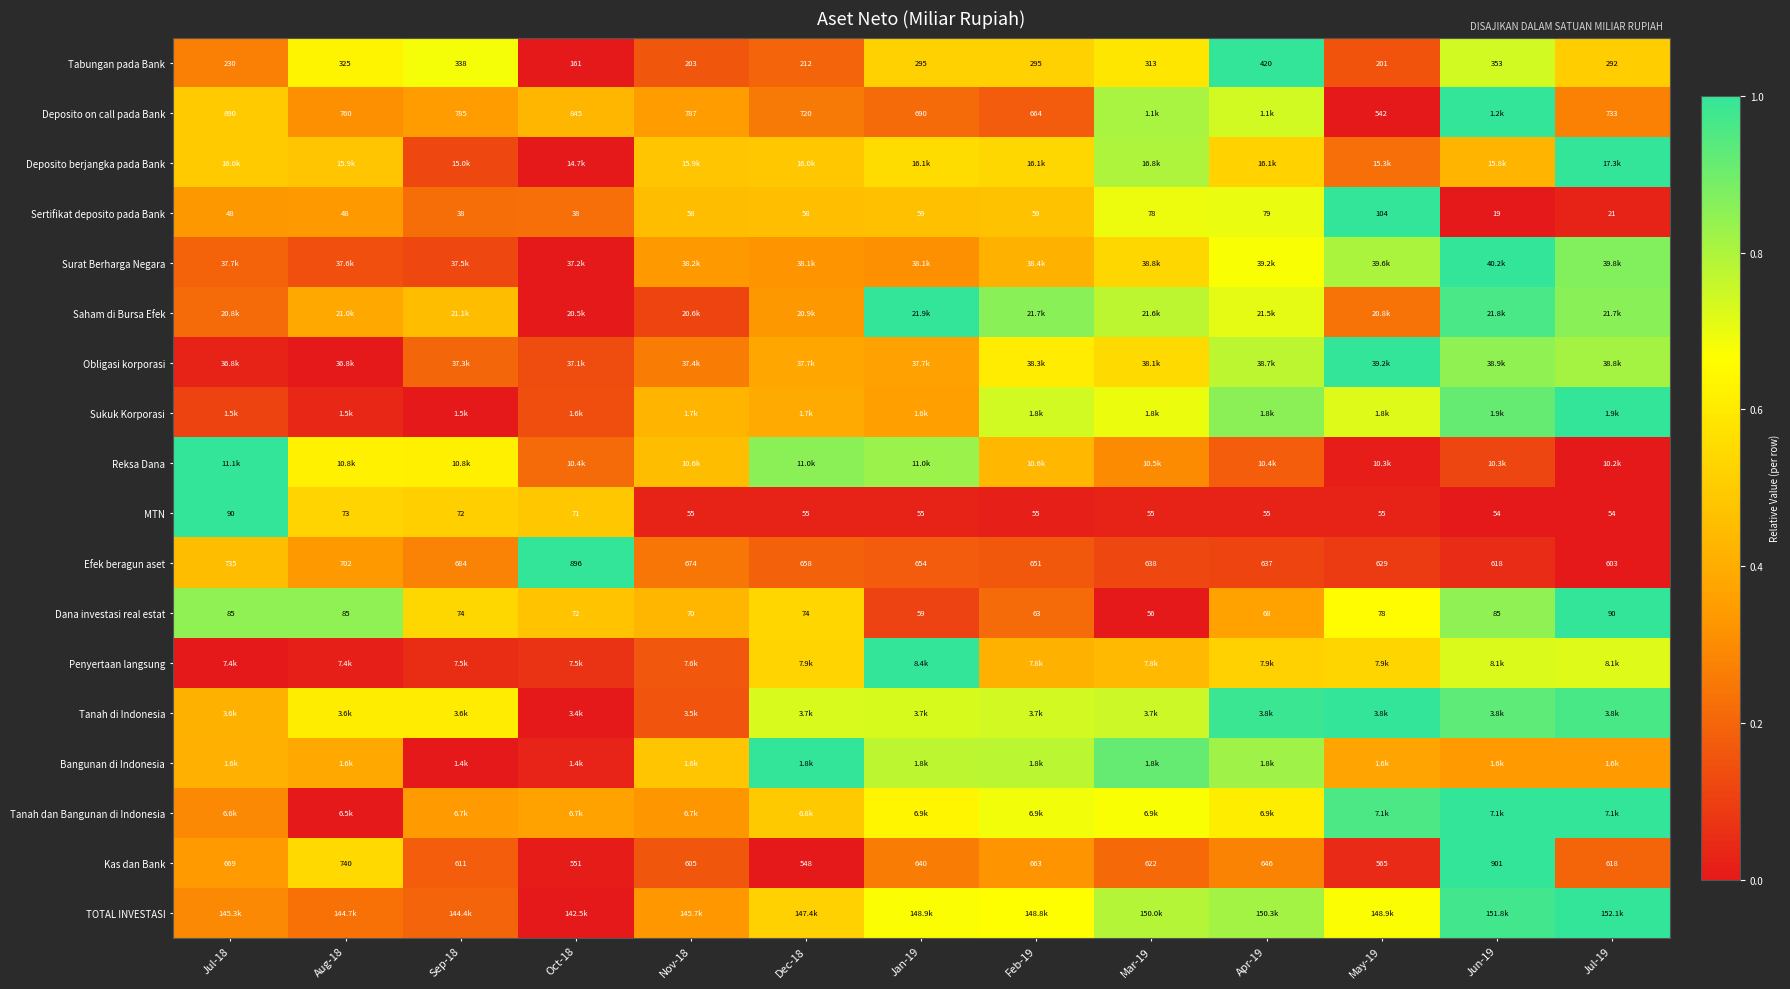

How many data points does each series have?

13